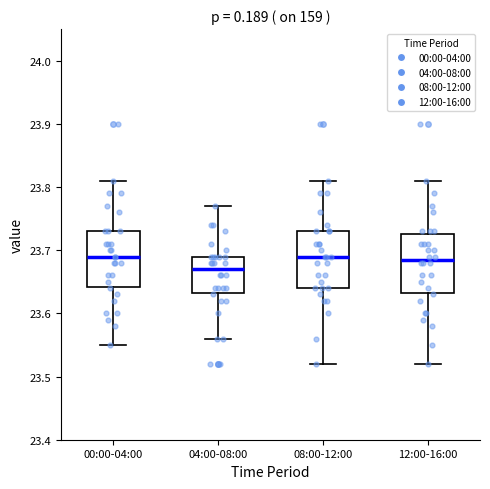

Reading left to right, transcribe this box plot: for each box, give where its median line is, the range the box spans, and where its two whiskers end, as read against the y-axis. The values are not printed on the chart, so give them approximately, as read against the axis.

00:00-04:00: median 23.69, box 23.64 to 23.73, whiskers 23.55 to 23.81
04:00-08:00: median 23.67, box 23.63 to 23.69, whiskers 23.56 to 23.77
08:00-12:00: median 23.69, box 23.64 to 23.73, whiskers 23.52 to 23.81
12:00-16:00: median 23.69, box 23.63 to 23.73, whiskers 23.52 to 23.81